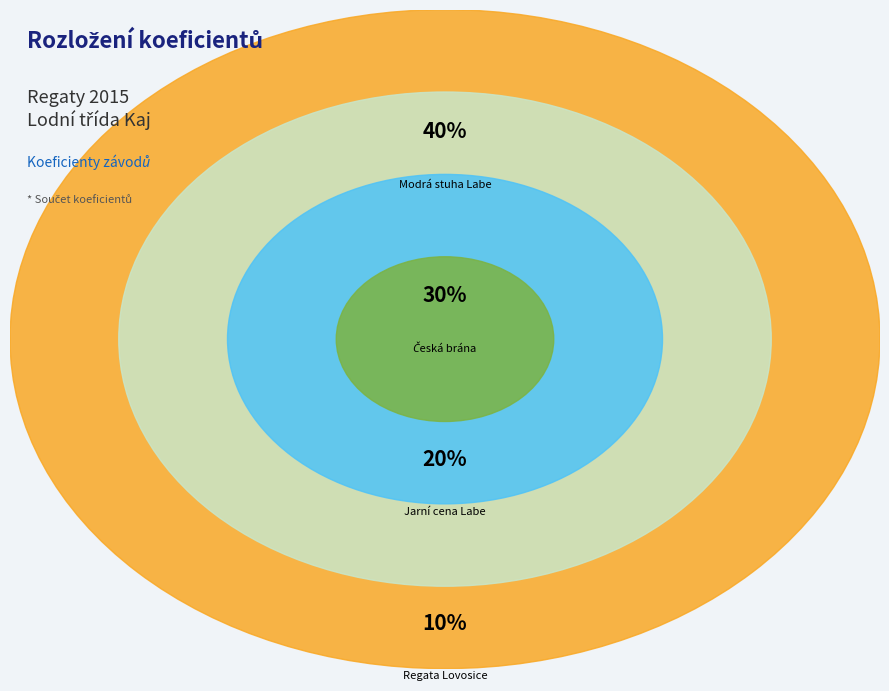

Which category has the smallest portion of the pie?

Regata Lovosice